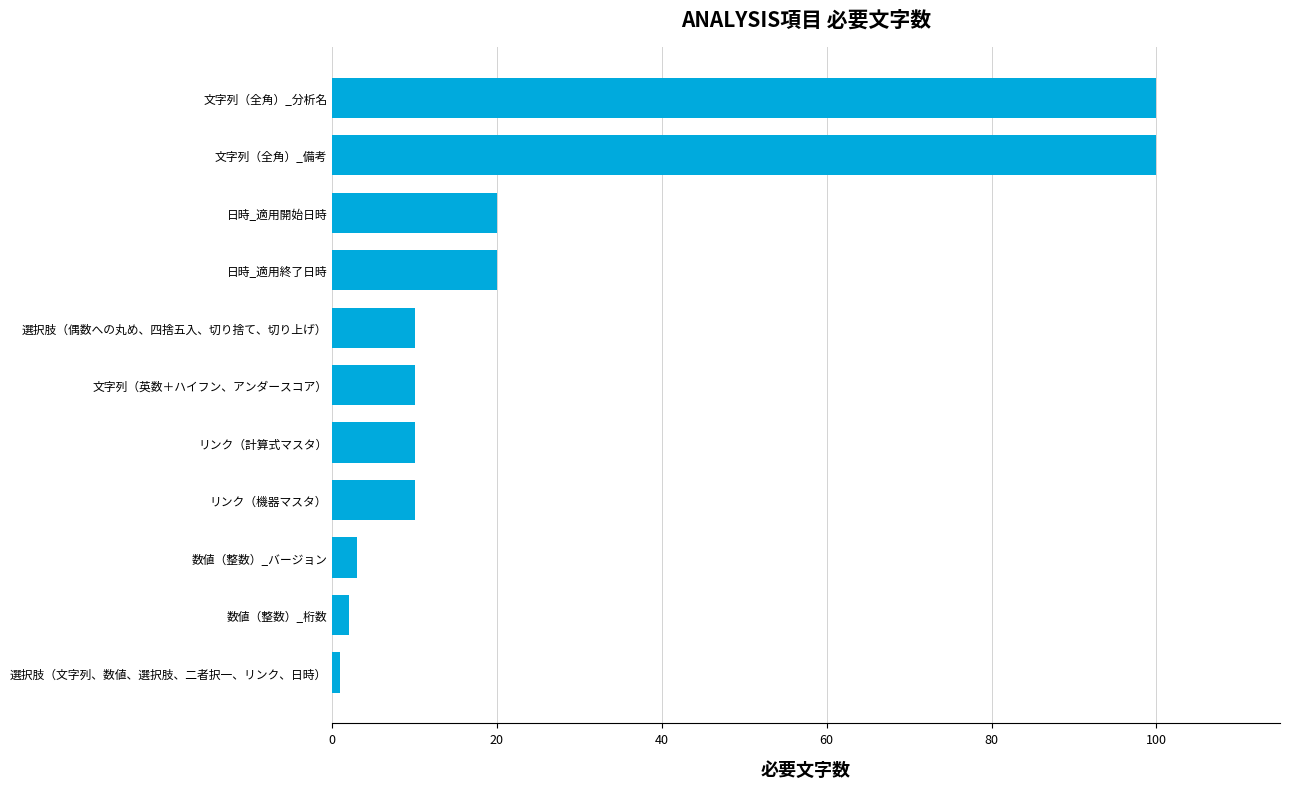

What position from the top is リンク（計算式マスタ）?

7